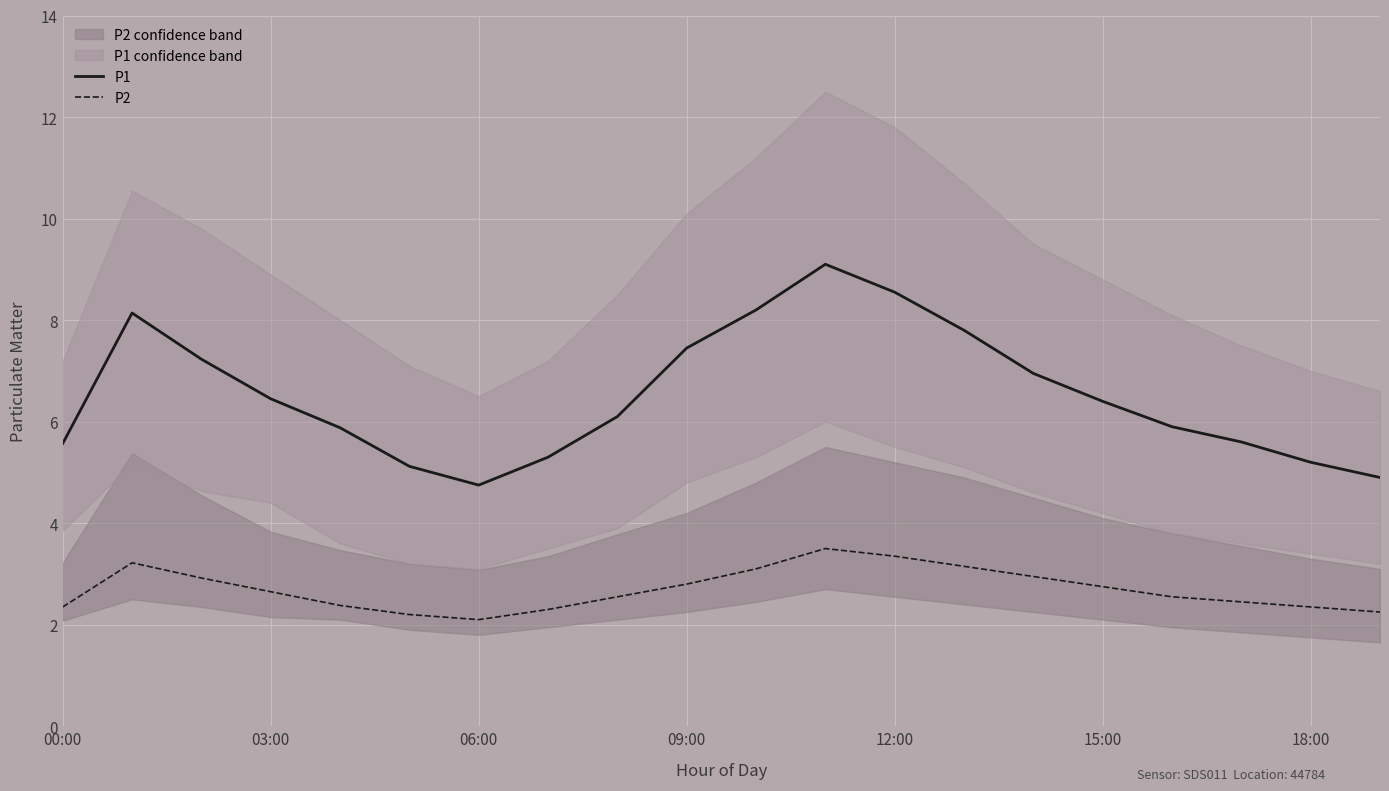

At how many categories does at least one series exceed 2?

20